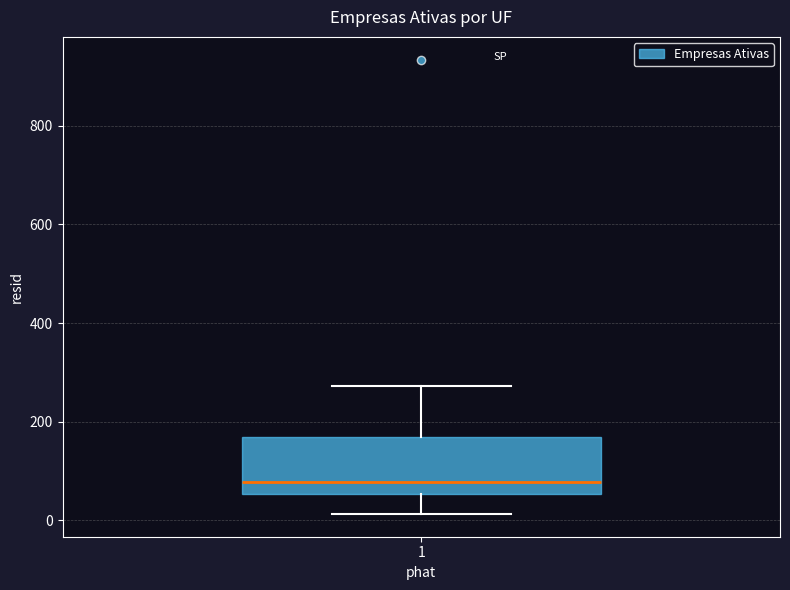

Where is the upper edge of the box at x = 1 on the y-axis? The values are not printed on the chart, so give them approximately, as read against the axis.

160